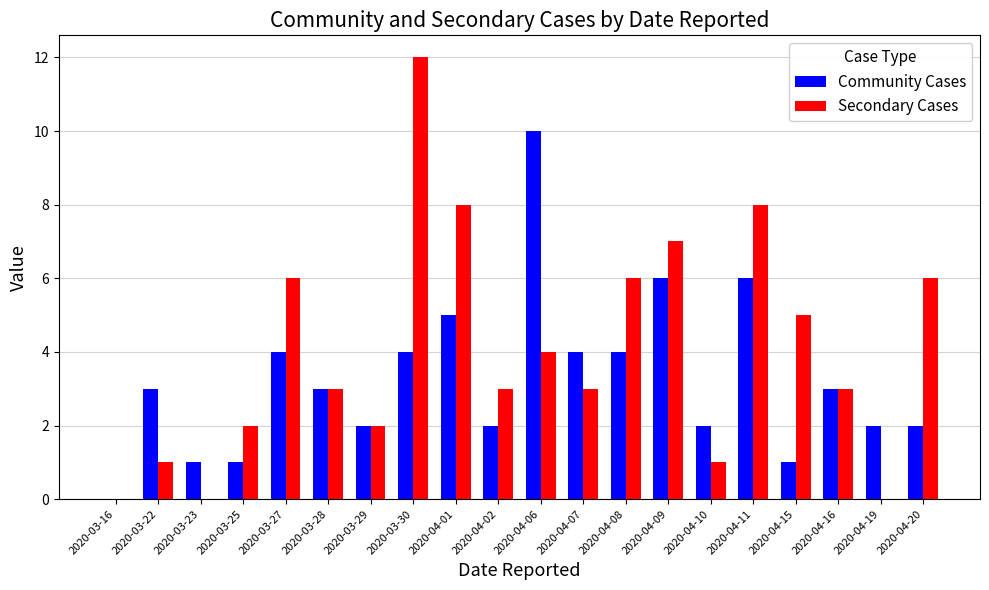

Which category has the highest value in the Secondary Cases series?

2020-03-30